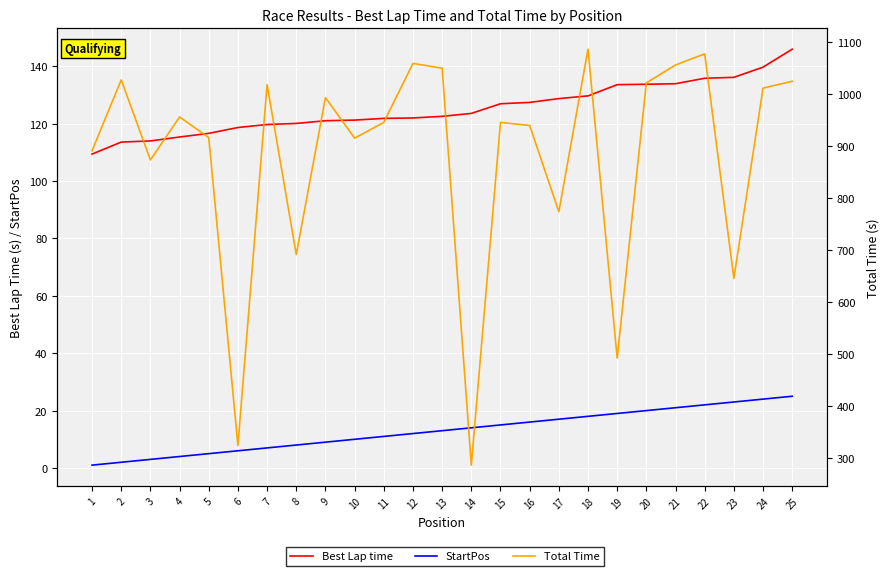

How many data points does each series have?

25